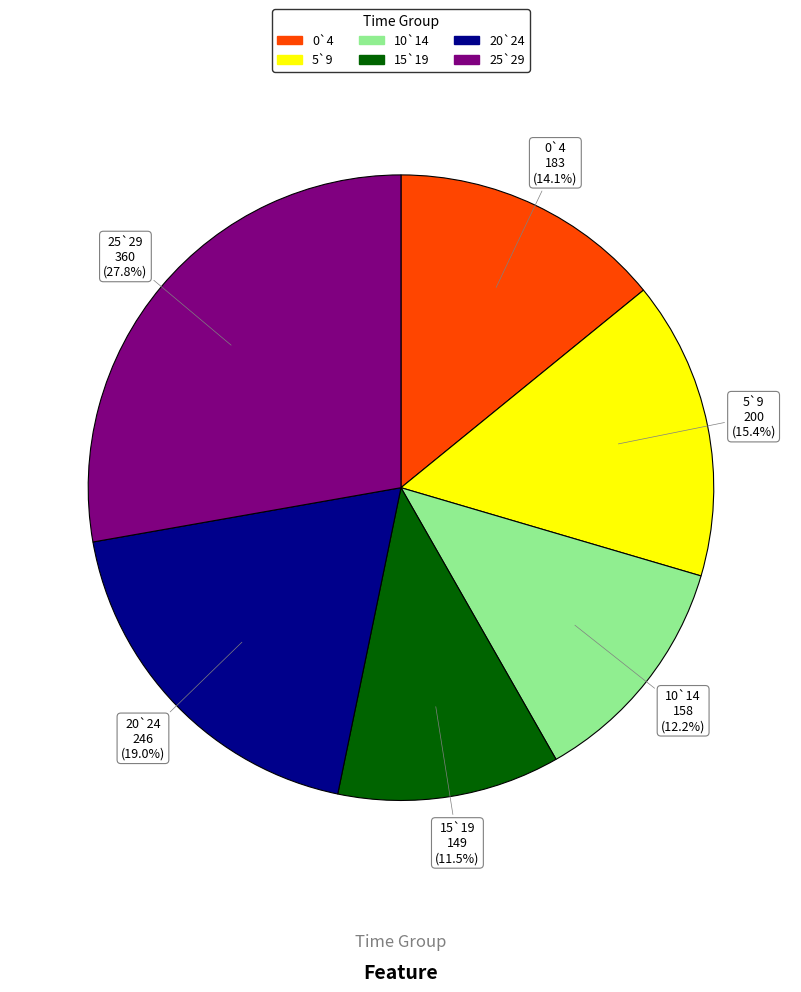

To the nearest percent, what is the average slice percentage?

17%